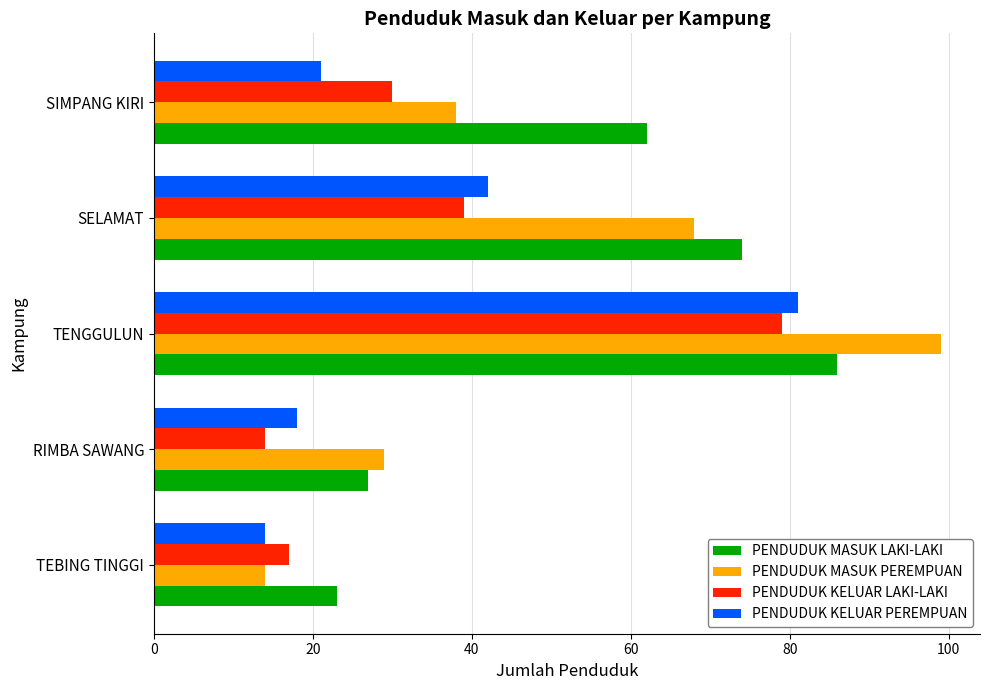

What is the sum of all PENDUDUK KELUAR LAKI-LAKI values?

179